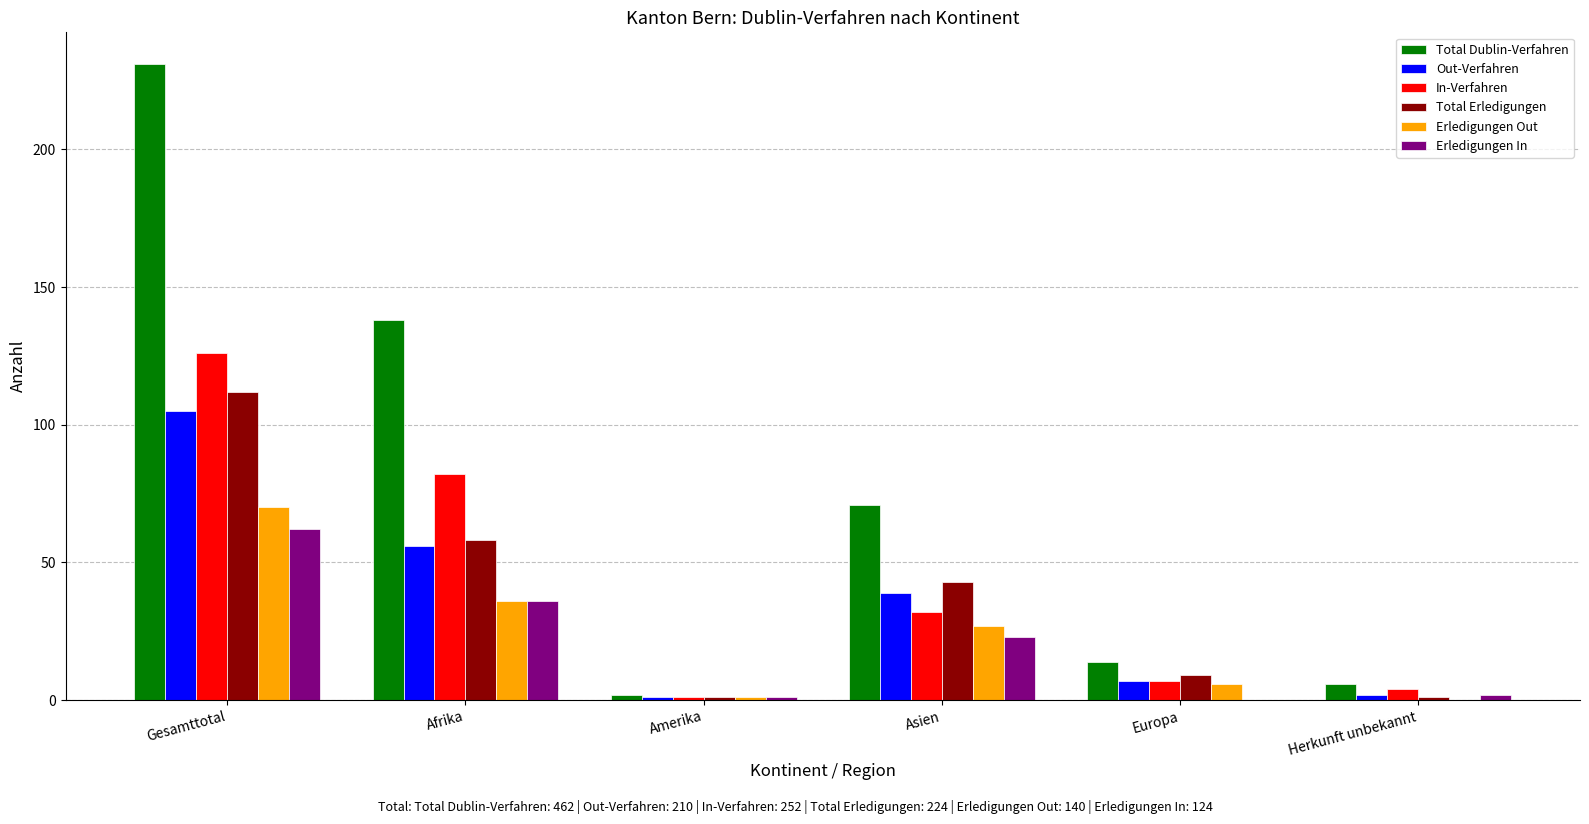

Between Amerika and Asien, which series saw the biggest shift?

Total Dublin-Verfahren